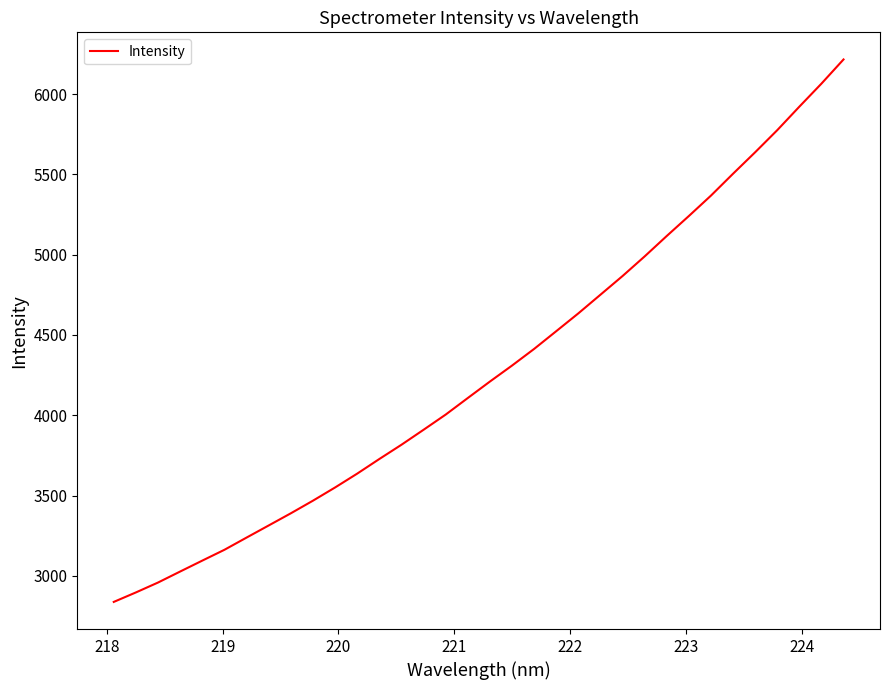

Reading left to right, transcribe all the data shown in this chart.

2838.2	2897.2	2958.8	3027.4	3095.4	3162.7	3238.8	3314.2	3389.9	3468.5	3550.7	3637.0	3727.9	3816.7	3910.0	4004.6	4107.7	4210.2	4309.7	4413.3	4523.8	4634.7	4750.9	4867.2	4989.4	5116.5	5240.8	5367.8	5504.0	5637.6	5775.1	5921.3	6064.5	6215.2